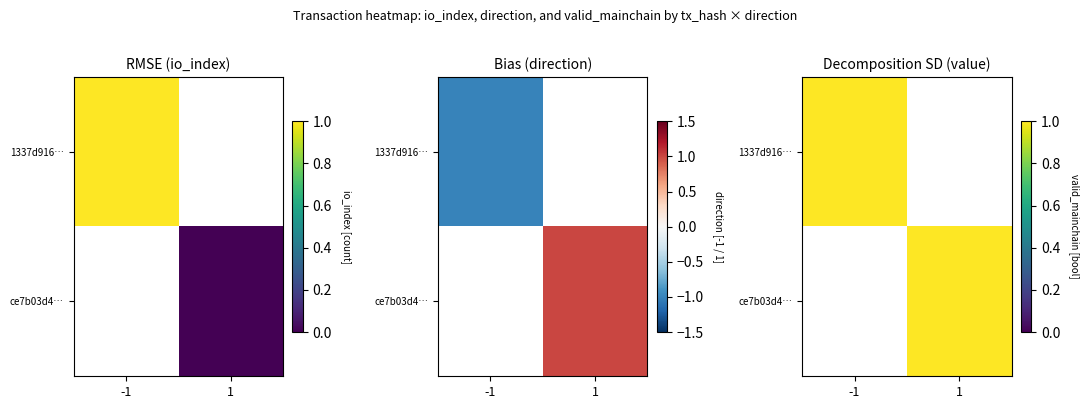

Count the number of categories in the chart.

2